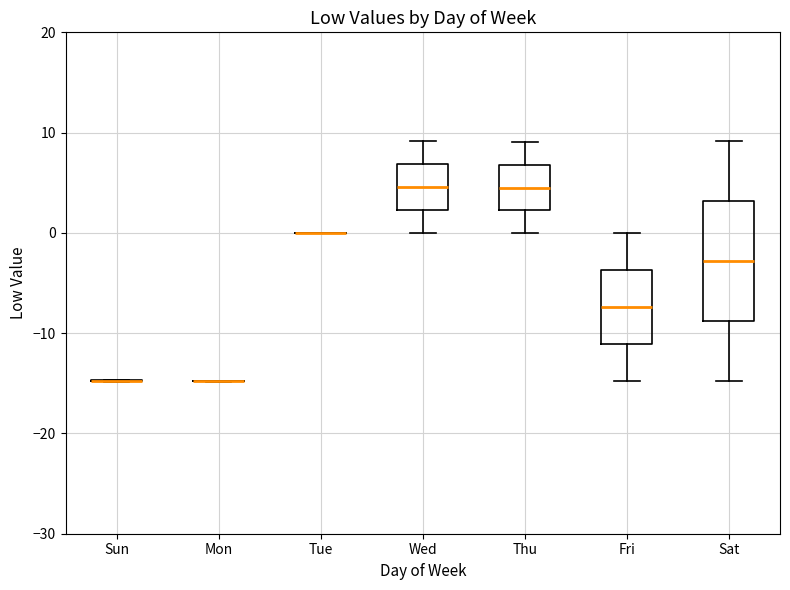

Reading left to right, transcribe this box plot: for each box, give where its median line is, the range the box spans, and where its two whiskers end, as read against the y-axis. The values are not printed on the chart, so give them approximately, as read against the axis.

Sun: box collapsed to a line at -15, whiskers -15 to -15
Mon: box collapsed to a line at -15, whiskers -15 to -15
Tue: box collapsed to a line at 0, whiskers 0 to 0
Wed: median 5, box 2 to 7, whiskers 0 to 9
Thu: median 5, box 2 to 7, whiskers 0 to 9
Fri: median -7, box -11 to -4, whiskers -15 to 0
Sat: median -3, box -9 to 3, whiskers -15 to 9